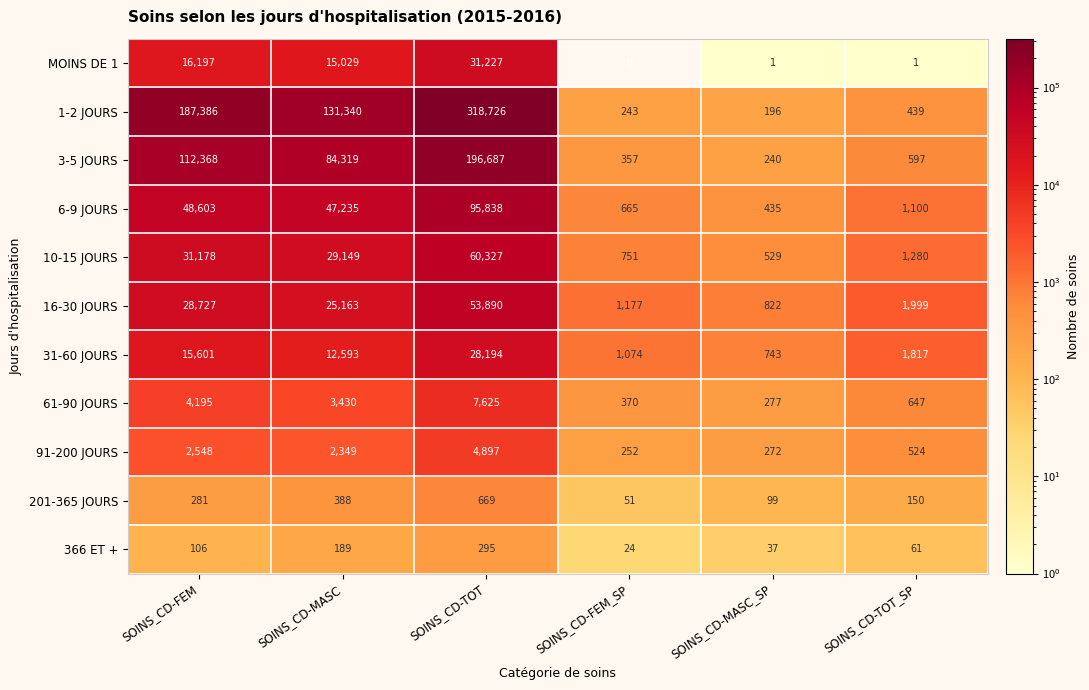

Which series changed the most between SOINS_CD-FEM_SP and SOINS_CD-MASC_SP?

16-30 JOURS